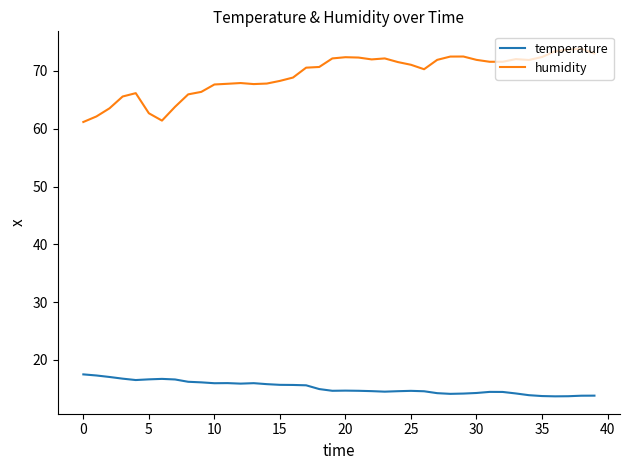

What is the difference between the maximum and minimum values in the humidity series?

12.7